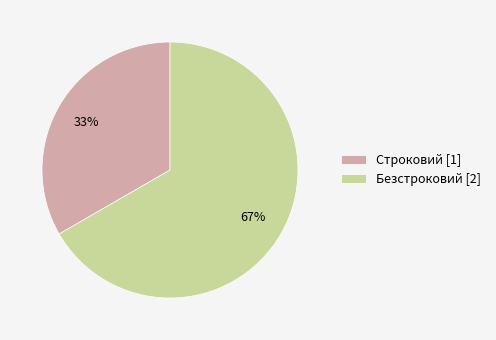

Which slice is the smallest?

Строковий